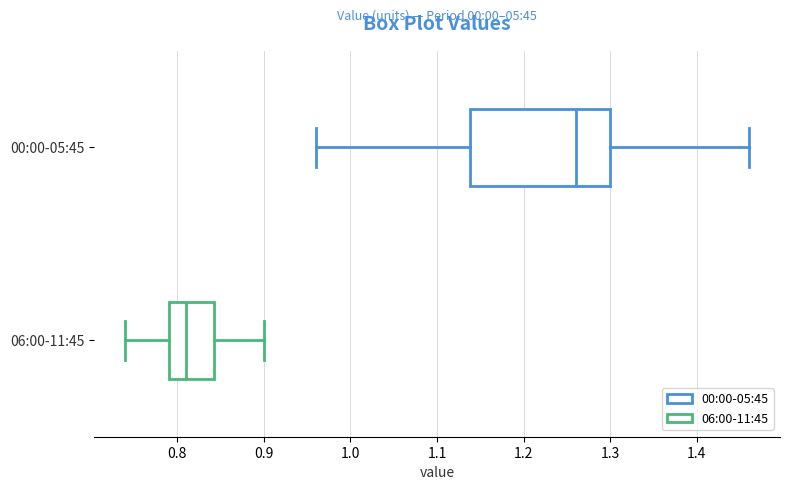

Reading bottom to top, transcribe this box plot: for each box, give where its median line is, the range the box spans, and where its two whiskers end, as read against the x-axis. The values are not printed on the chart, so give them approximately, as read against the axis.

06:00-11:45: median 0.81, box 0.79 to 0.84, whiskers 0.74 to 0.90
00:00-05:45: median 1.26, box 1.14 to 1.30, whiskers 0.96 to 1.46